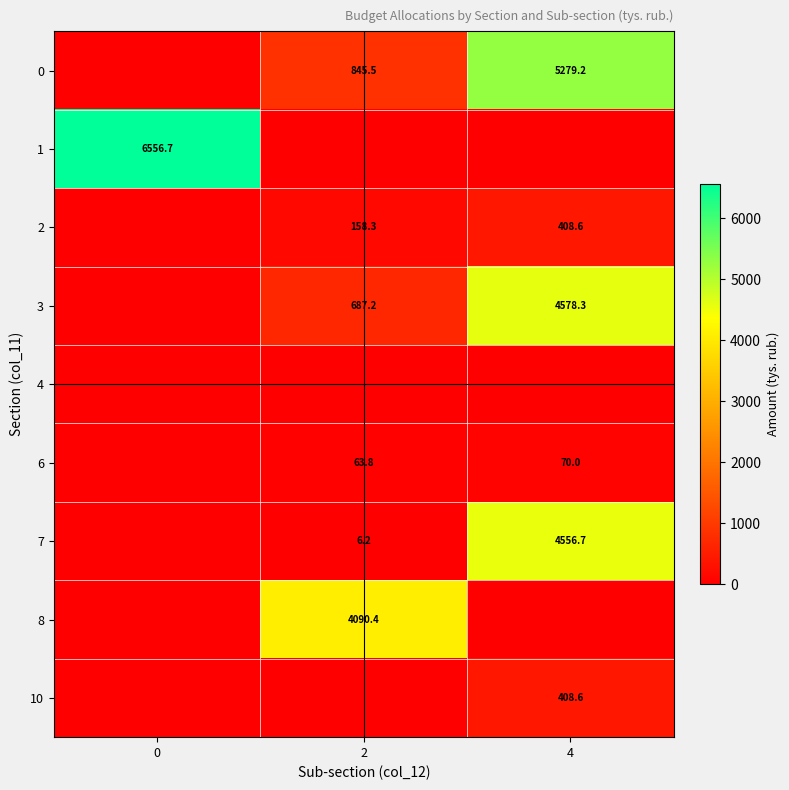

The 3 series shows 687.2 at 2. True or false?

True